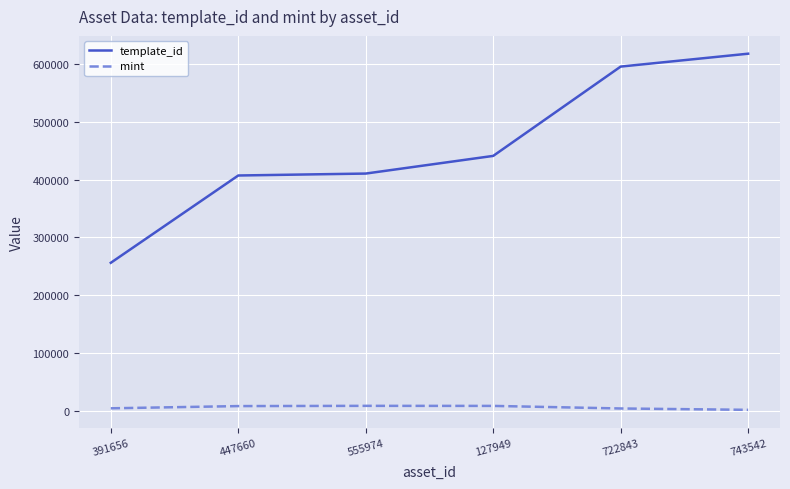

Which series has the widest spread of values?

template_id